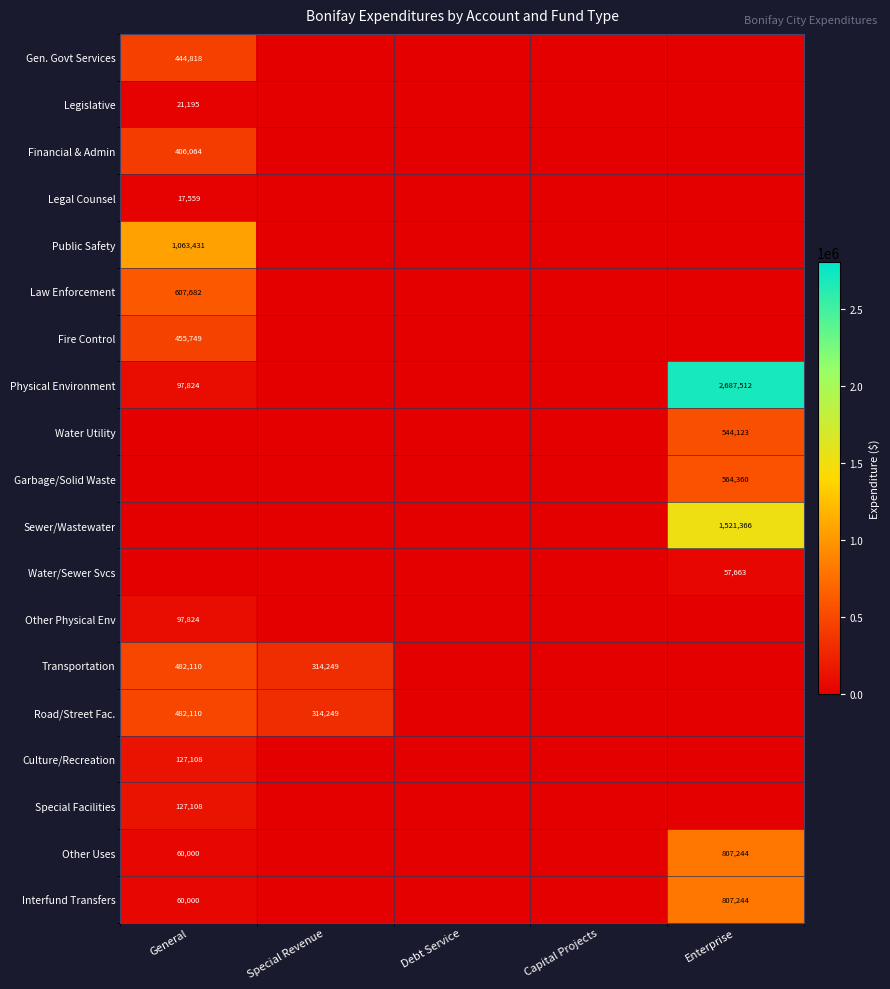

The Fire Control series shows 662589 at General. True or false?

False